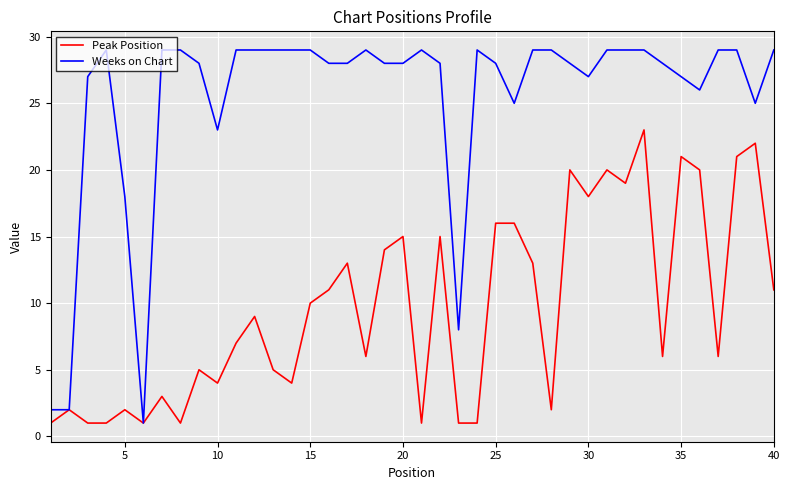

What is the sum of all Peak Position values?

387